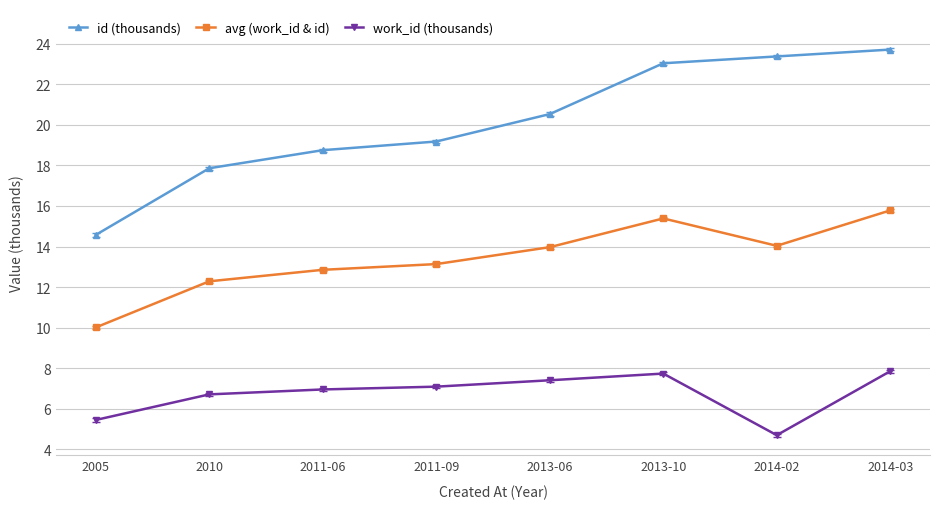

What is the smallest value displayed?

4.7